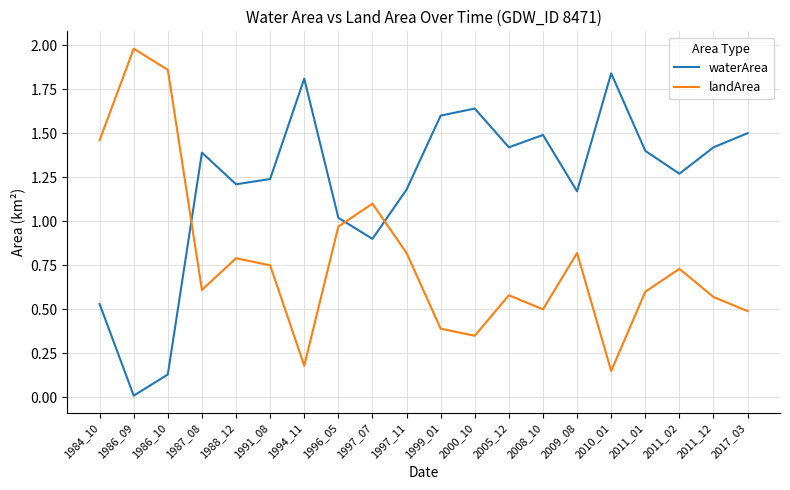

True or false: landArea has a value of 0.7 at 1997_07.

False